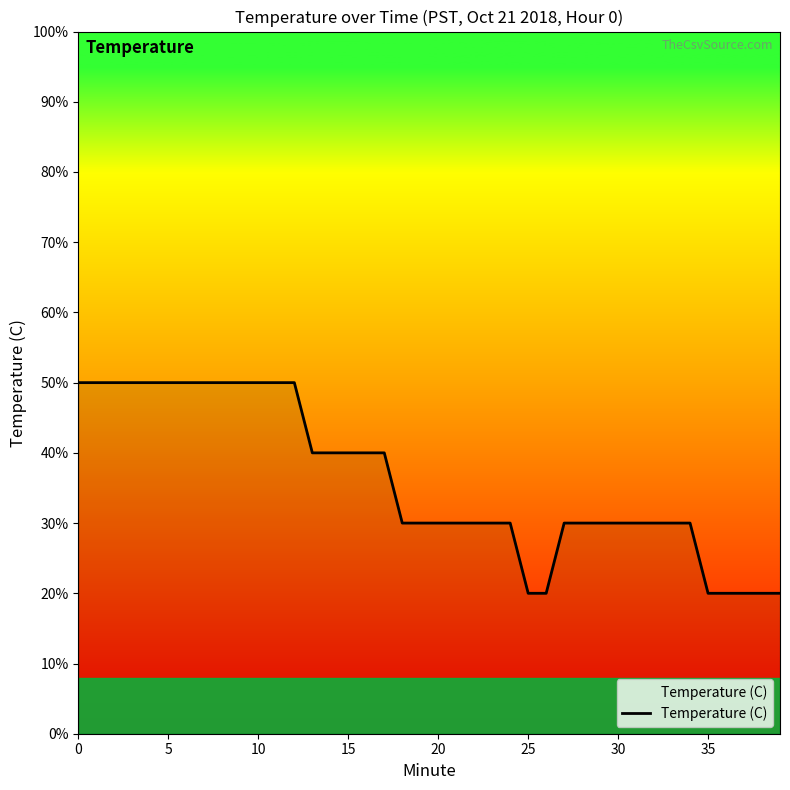

Is this an area chart (filled region under the line)?

Yes